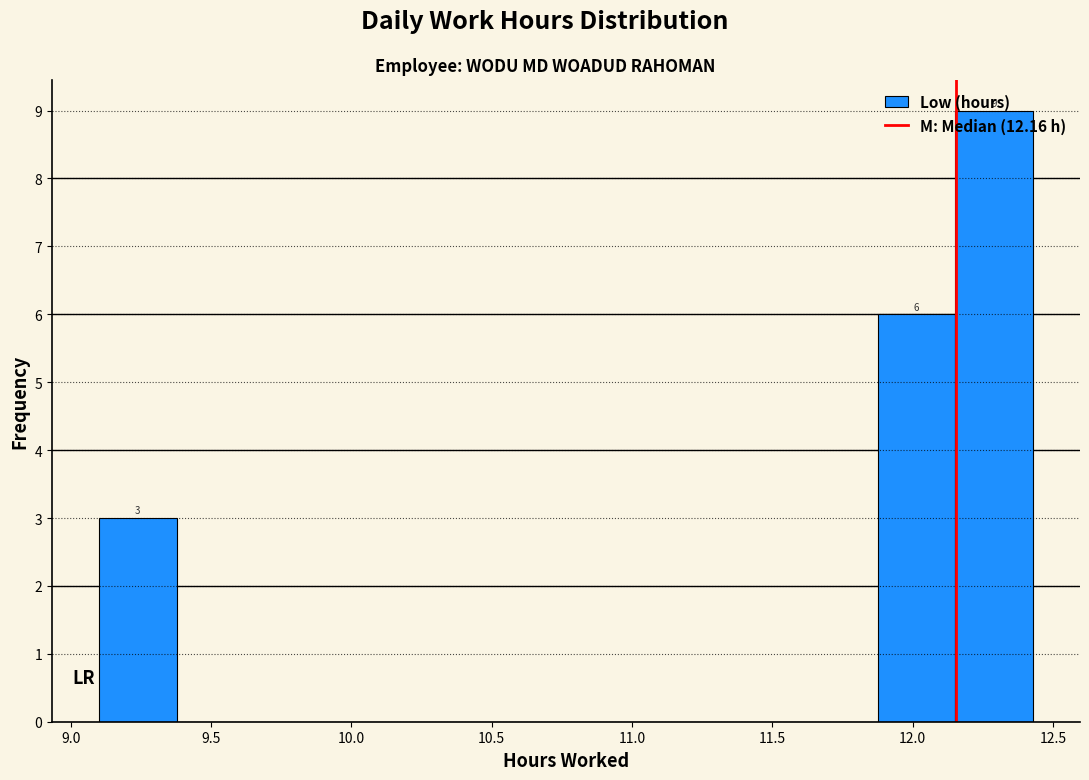

Which range on the x-axis has the tallest bar?

12.15 to 12.45